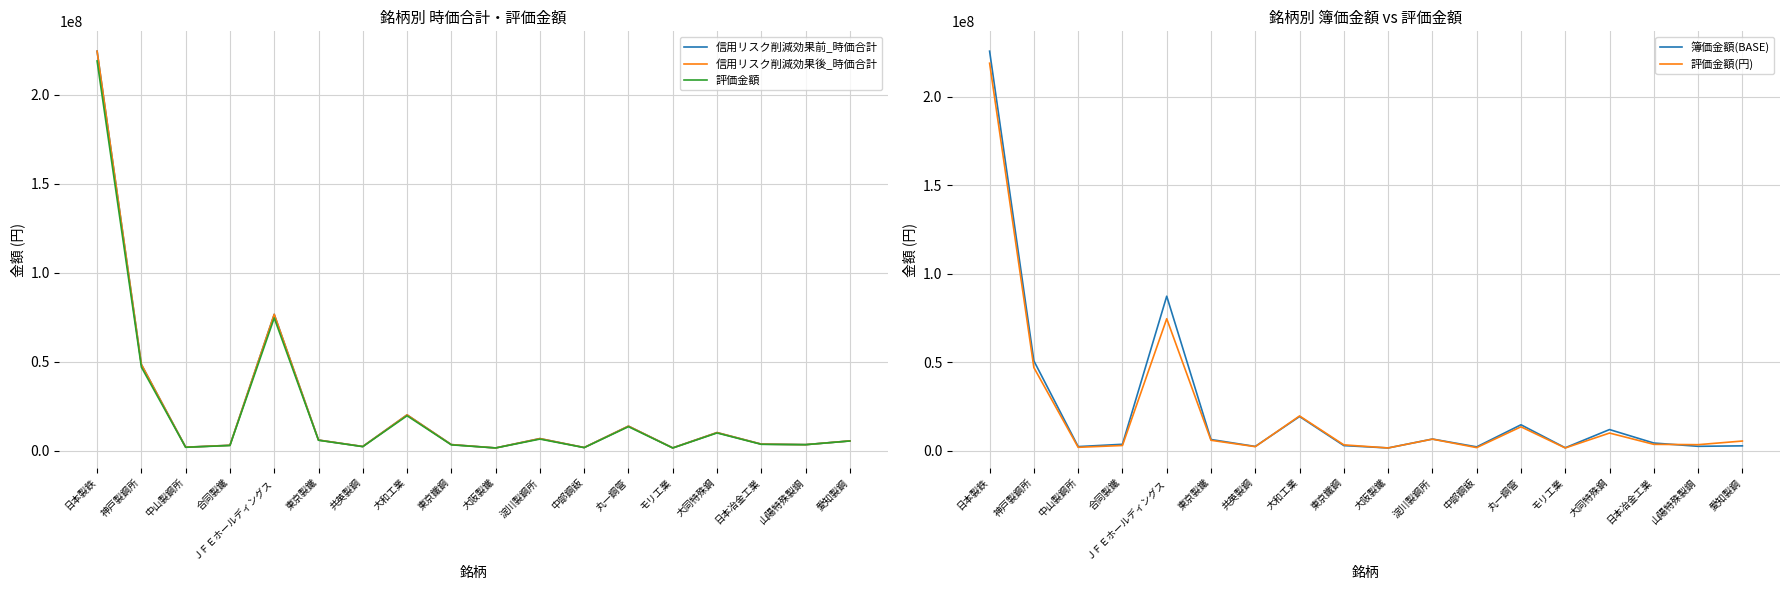

At which category is the sum across all series the highest?

日本製鉄